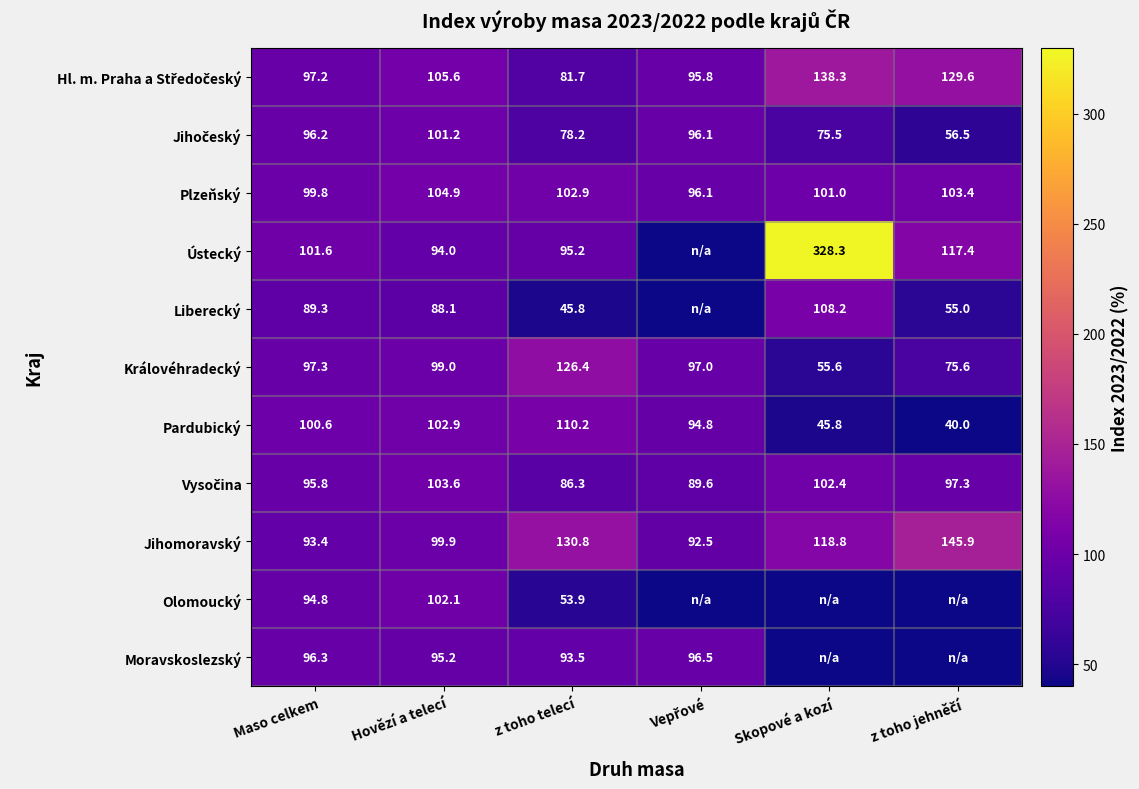

What is the total value across all series at z toho telecí?

1004.9